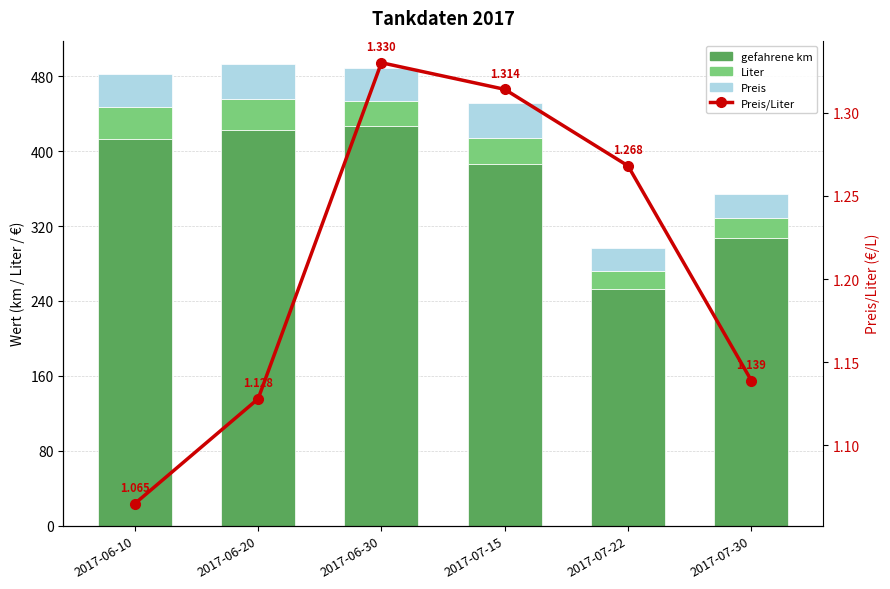

What is the difference between the Liter values at 2017-07-22 and 2017-07-30?

2.6